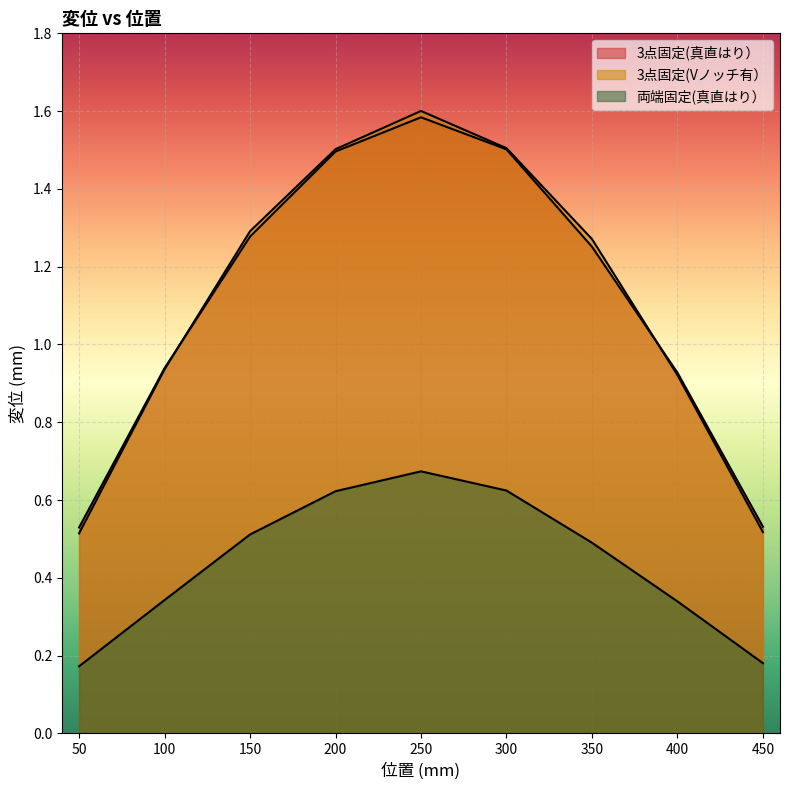

How many values in the 3点固定(真直はり） series exceed 1?

5